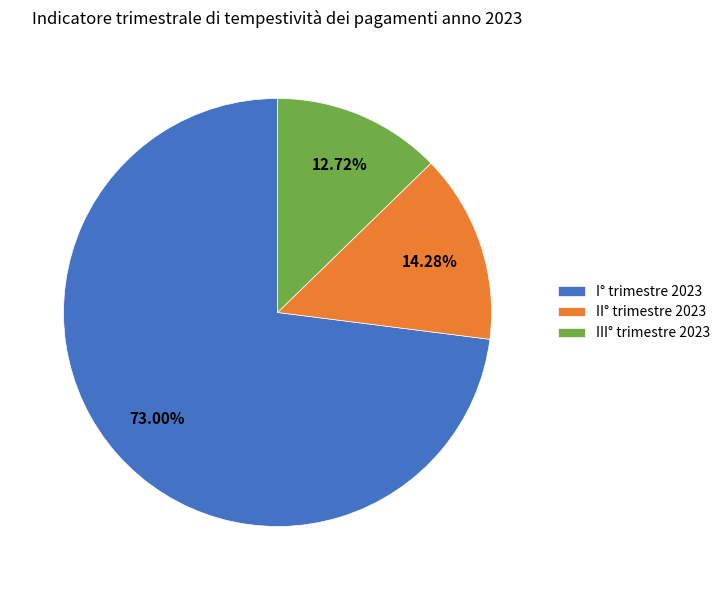

Do II° trimestre 2023 and I° trimestre 2023 together represent more than half of the pie?

Yes